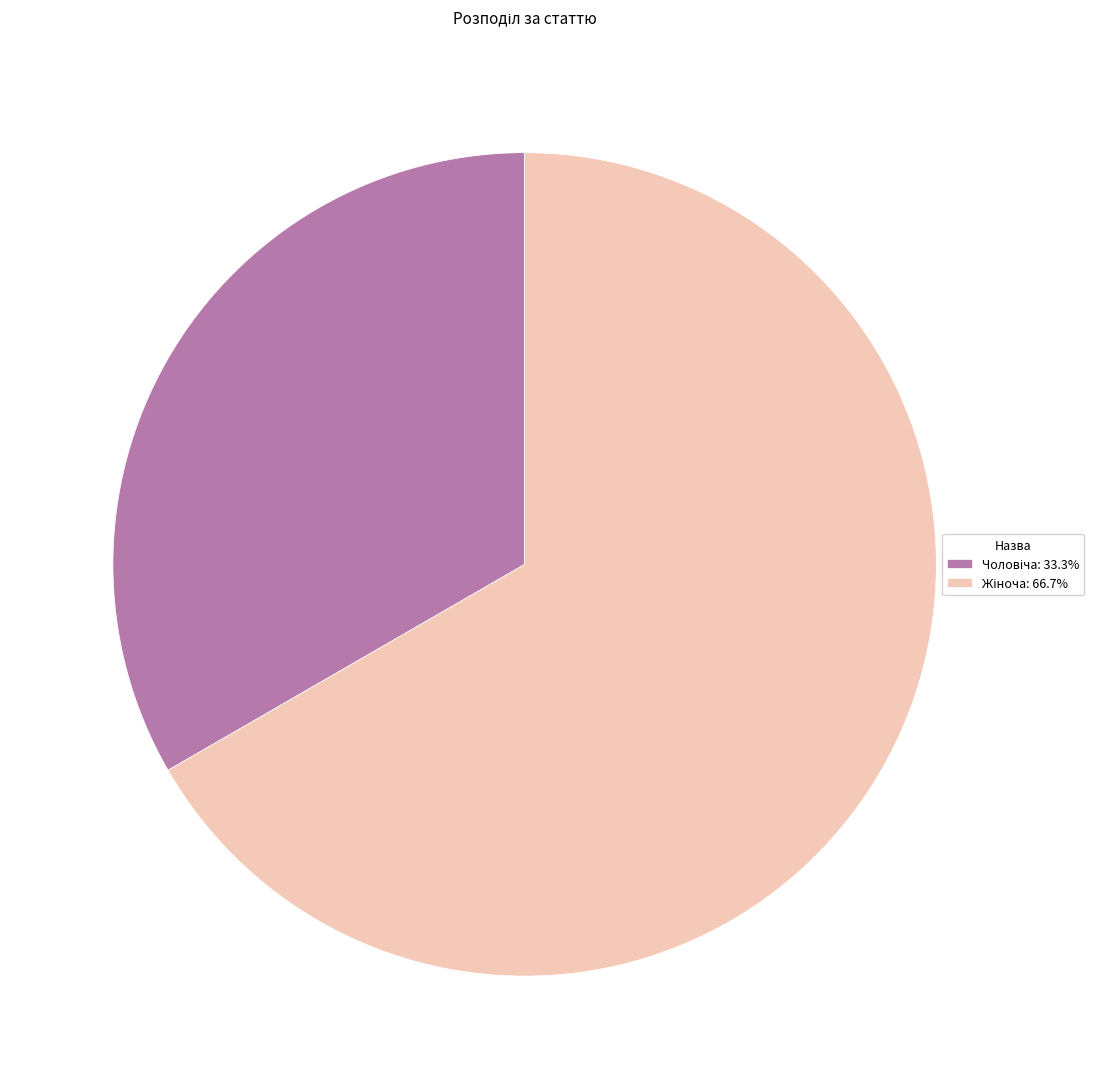

Is there any slice that represents more than half of the pie?

Yes